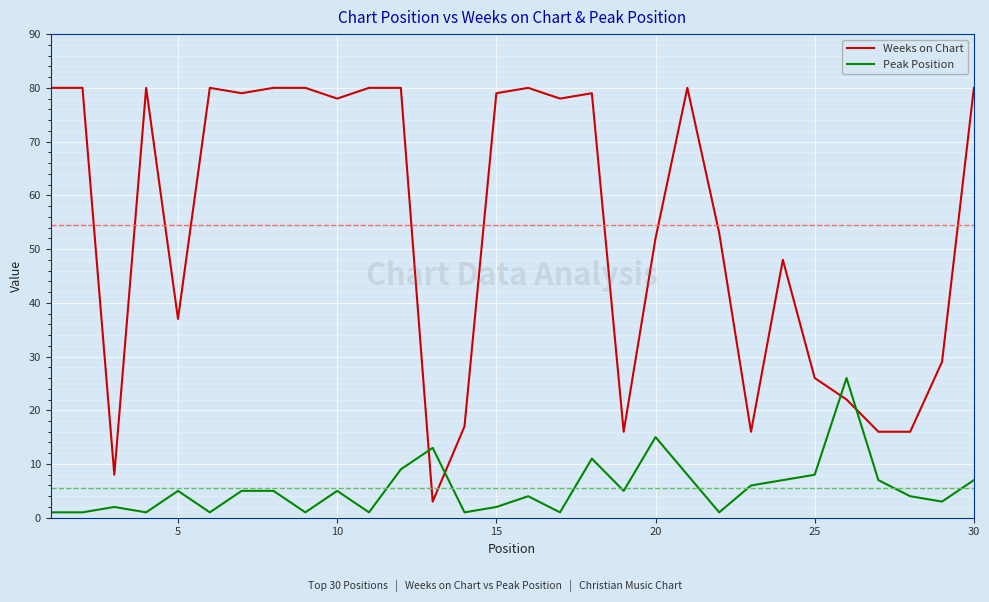

What is the greatest value displayed?

80